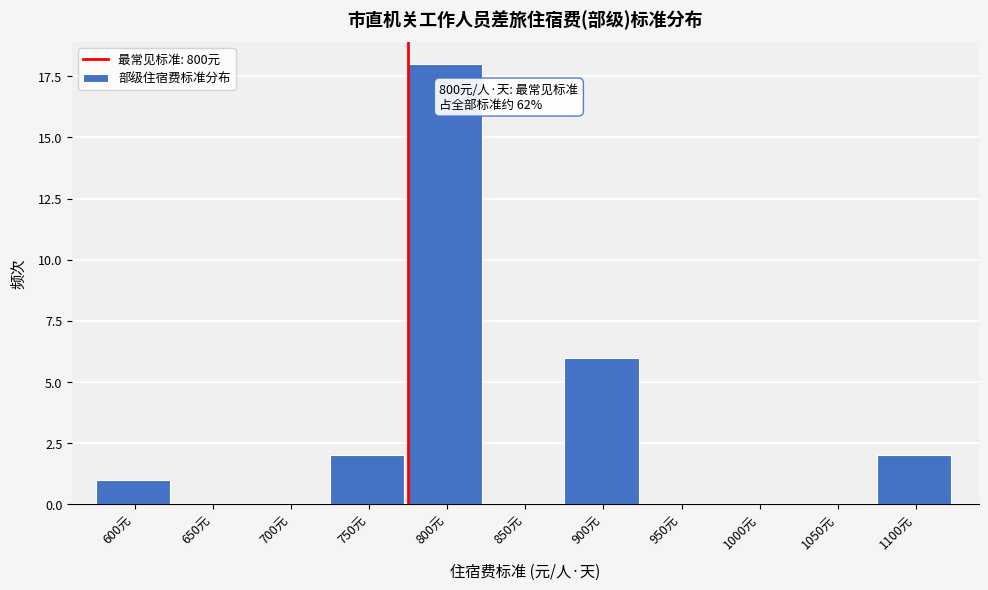

Reading left to right, what are all the values shown in this chart?

600元=1	650元=0	700元=0	750元=2	800元=18	850元=0	900元=6	950元=0	1000元=0	1050元=0	1100元=2